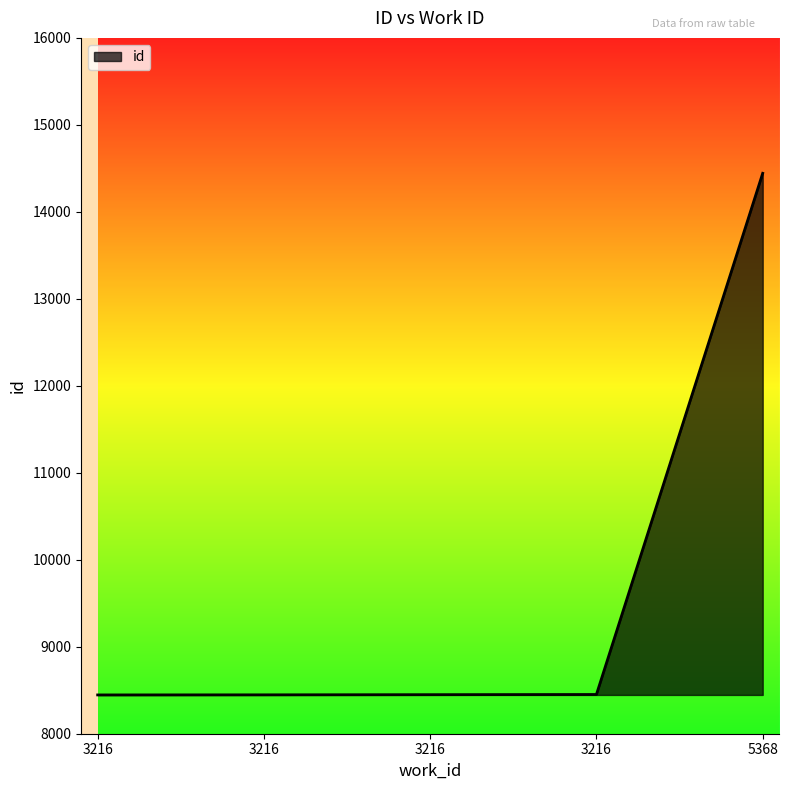

How many values are below 8449?

2